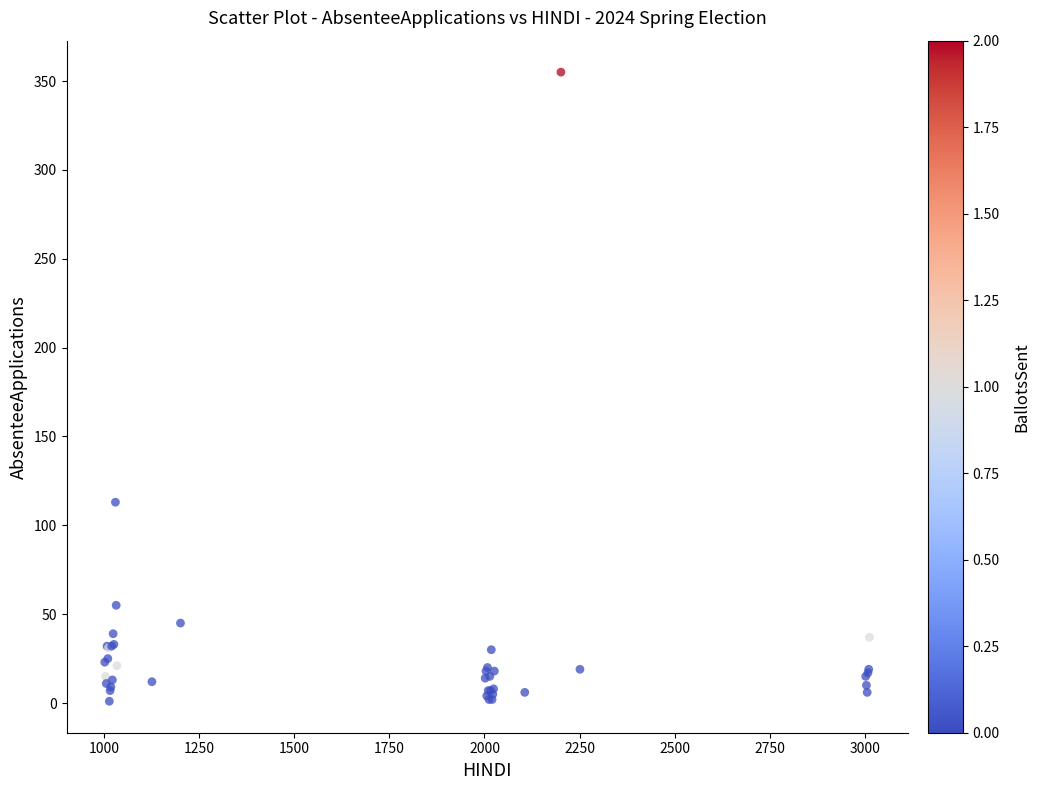

What Y value in the scatter plot is closest to 178?

113